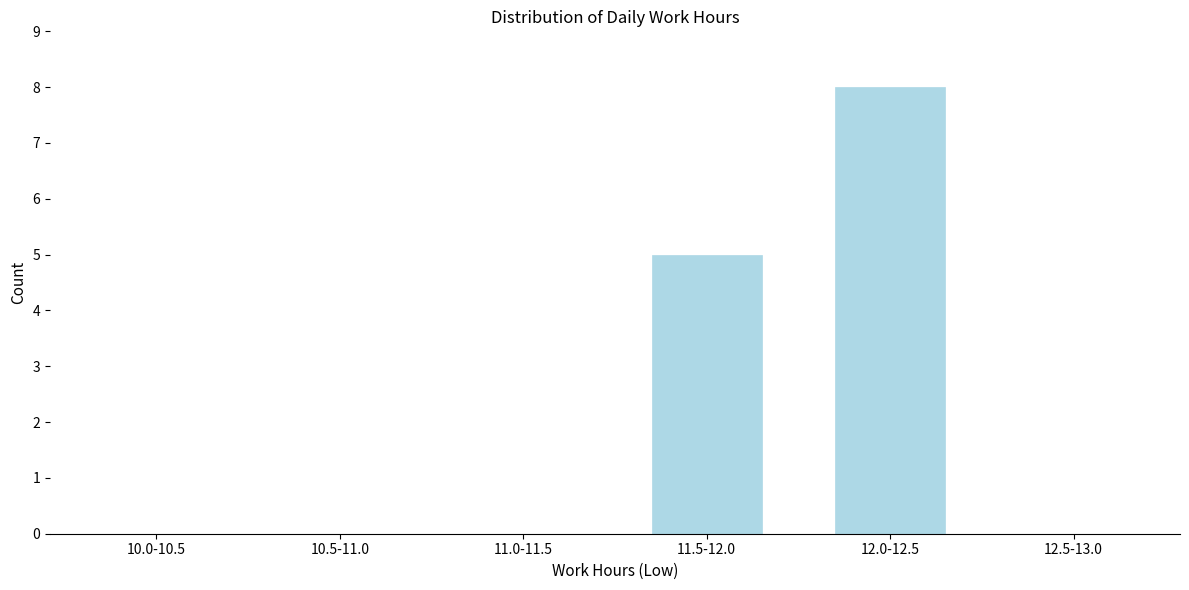

Reading right to left, extract all data points from this chart.

12.5-13.0=0	12.0-12.5=8	11.5-12.0=5	11.0-11.5=0	10.5-11.0=0	10.0-10.5=0